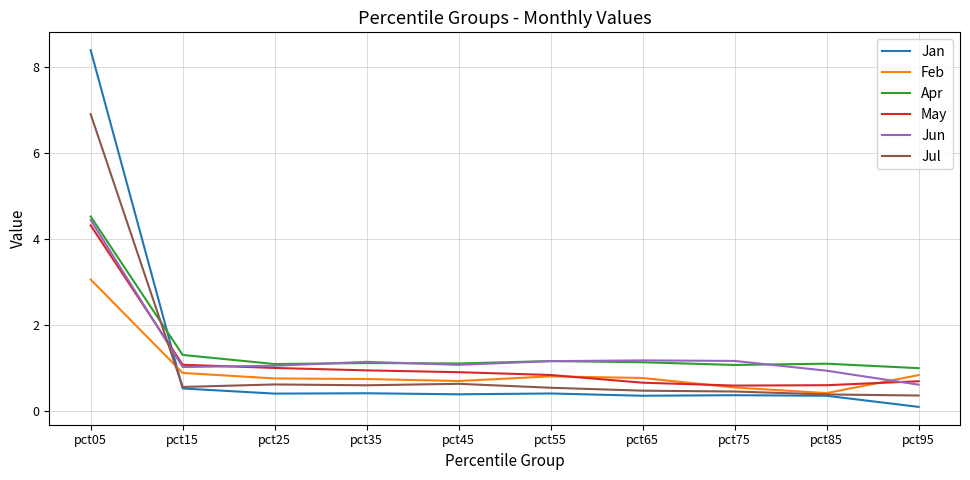

At which label is May closest to 2?

pct15